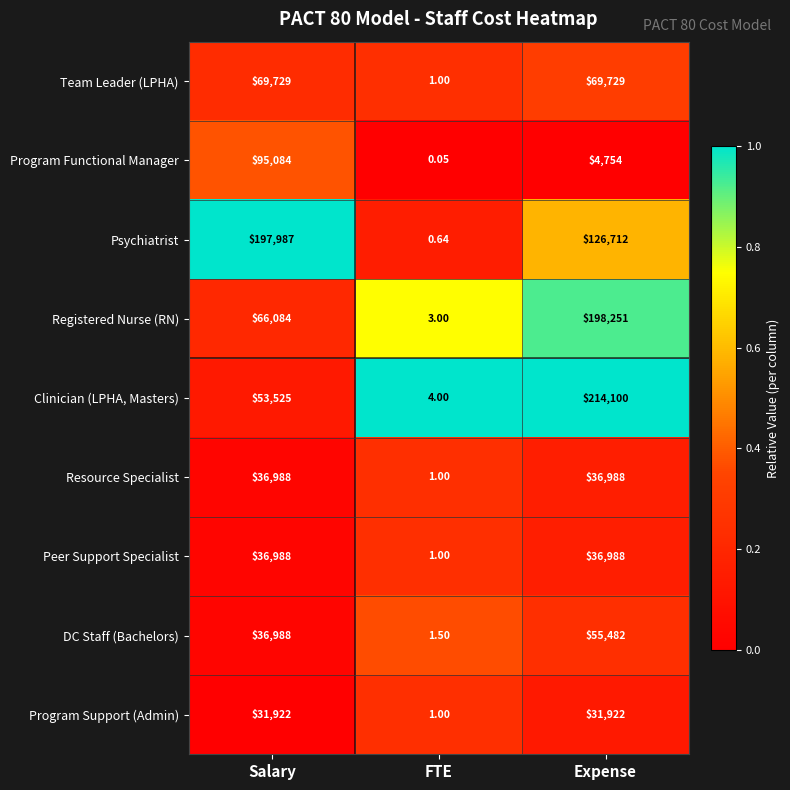

At how many categories does at least one series exceed 0?

3